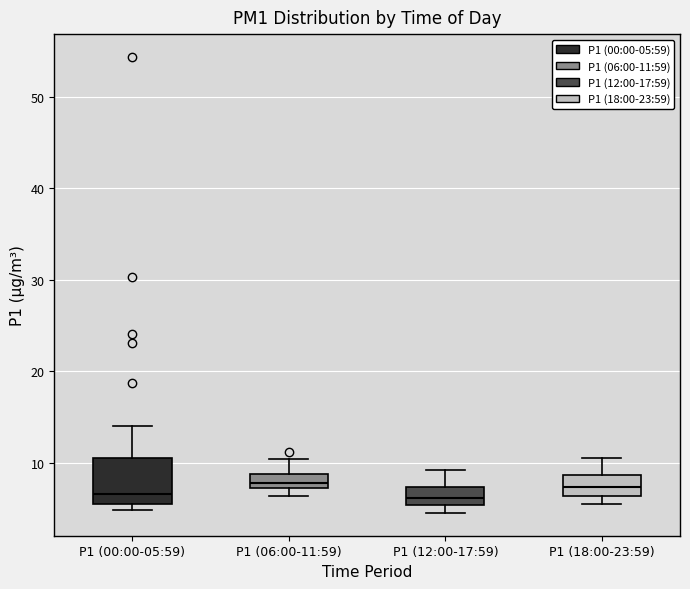

Reading left to right, read every box against the y-axis: the position of its median line, the range the box covers, and the ends of its whiskers. The values are not printed on the chart, so give them approximately, as read against the axis.

P1 (00:00-05:59): median 7, box 6 to 11, whiskers 5 to 14
P1 (06:00-11:59): median 8, box 7 to 9, whiskers 6 to 10
P1 (12:00-17:59): median 6, box 5 to 7, whiskers 5 (just below the box's lower edge) to 9
P1 (18:00-23:59): median 7, box 6 to 9, whiskers 6 (just below the box's lower edge) to 11